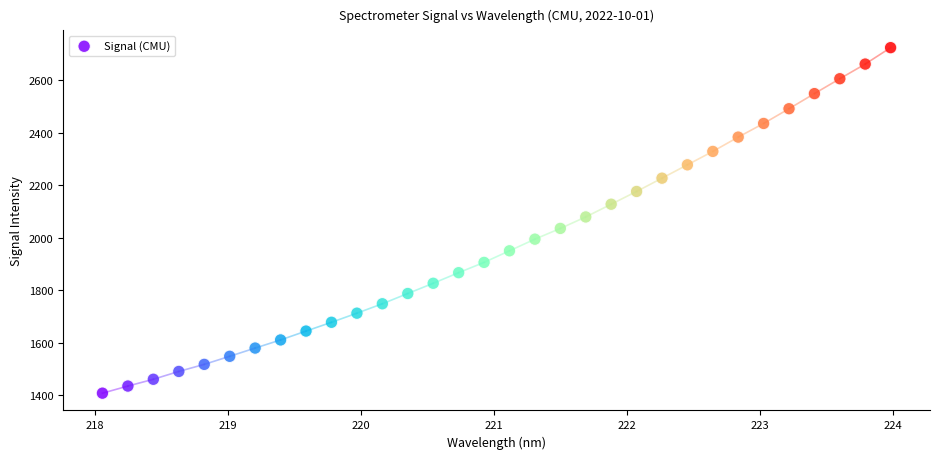

What is the range of Y values (max minus min)?

1314.5